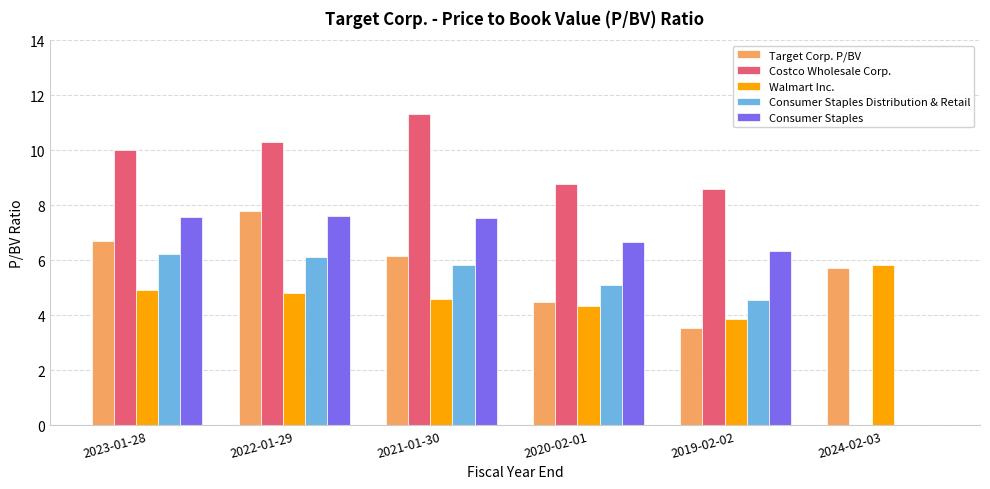

What is the sum of all Costco Wholesale Corp. values?

48.9